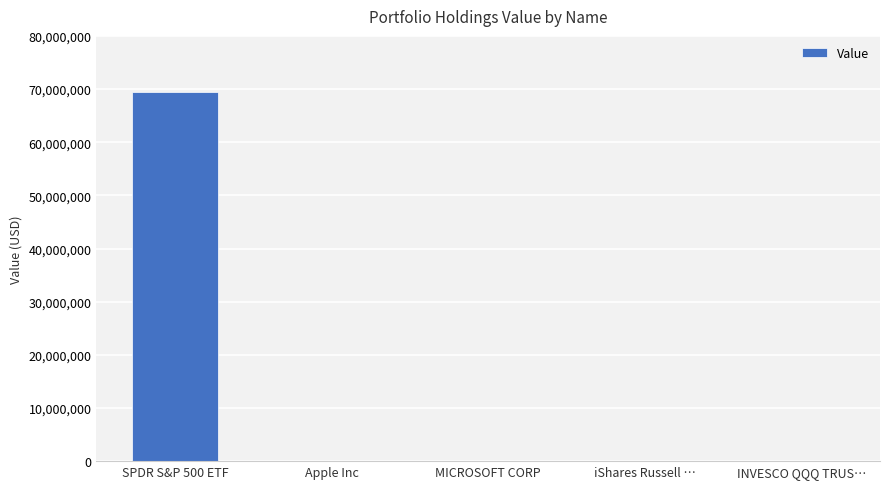

What is the sum of all values?

69357000